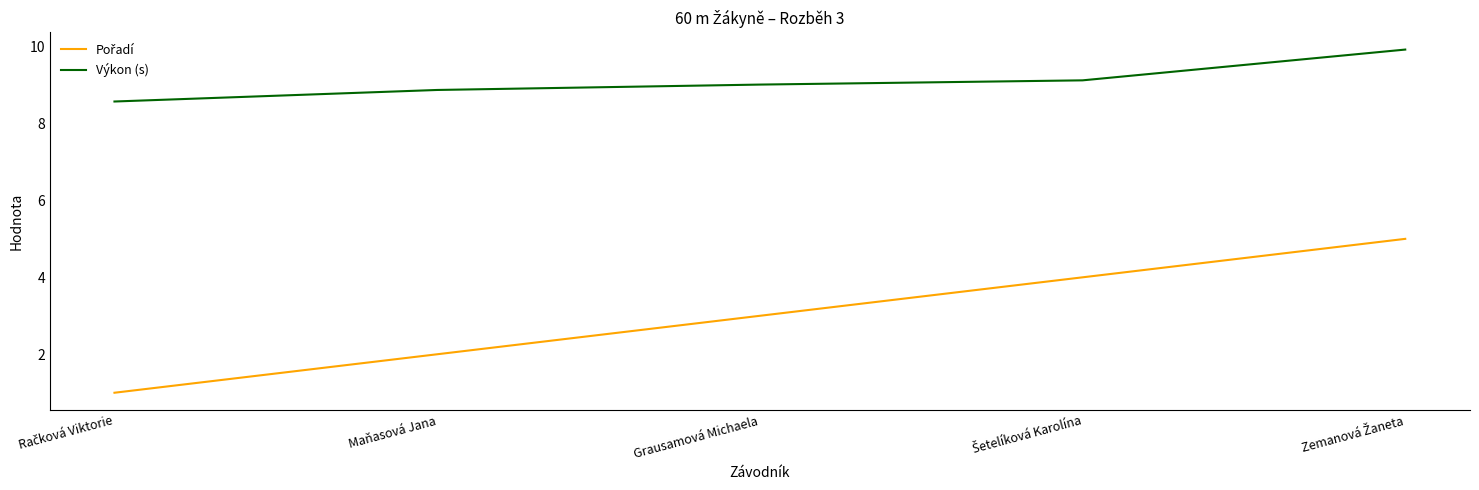

Which series has the largest total across all categories?

Výkon (s)